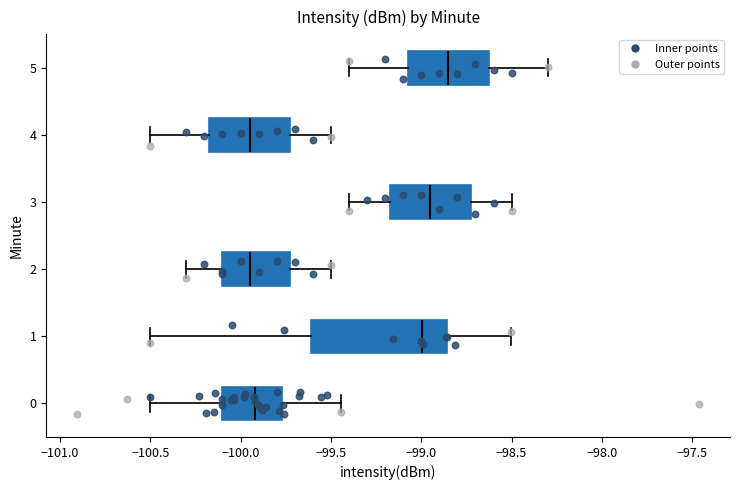

Comparing the boxes themselves (not the whiskers), which one is the widest?

1